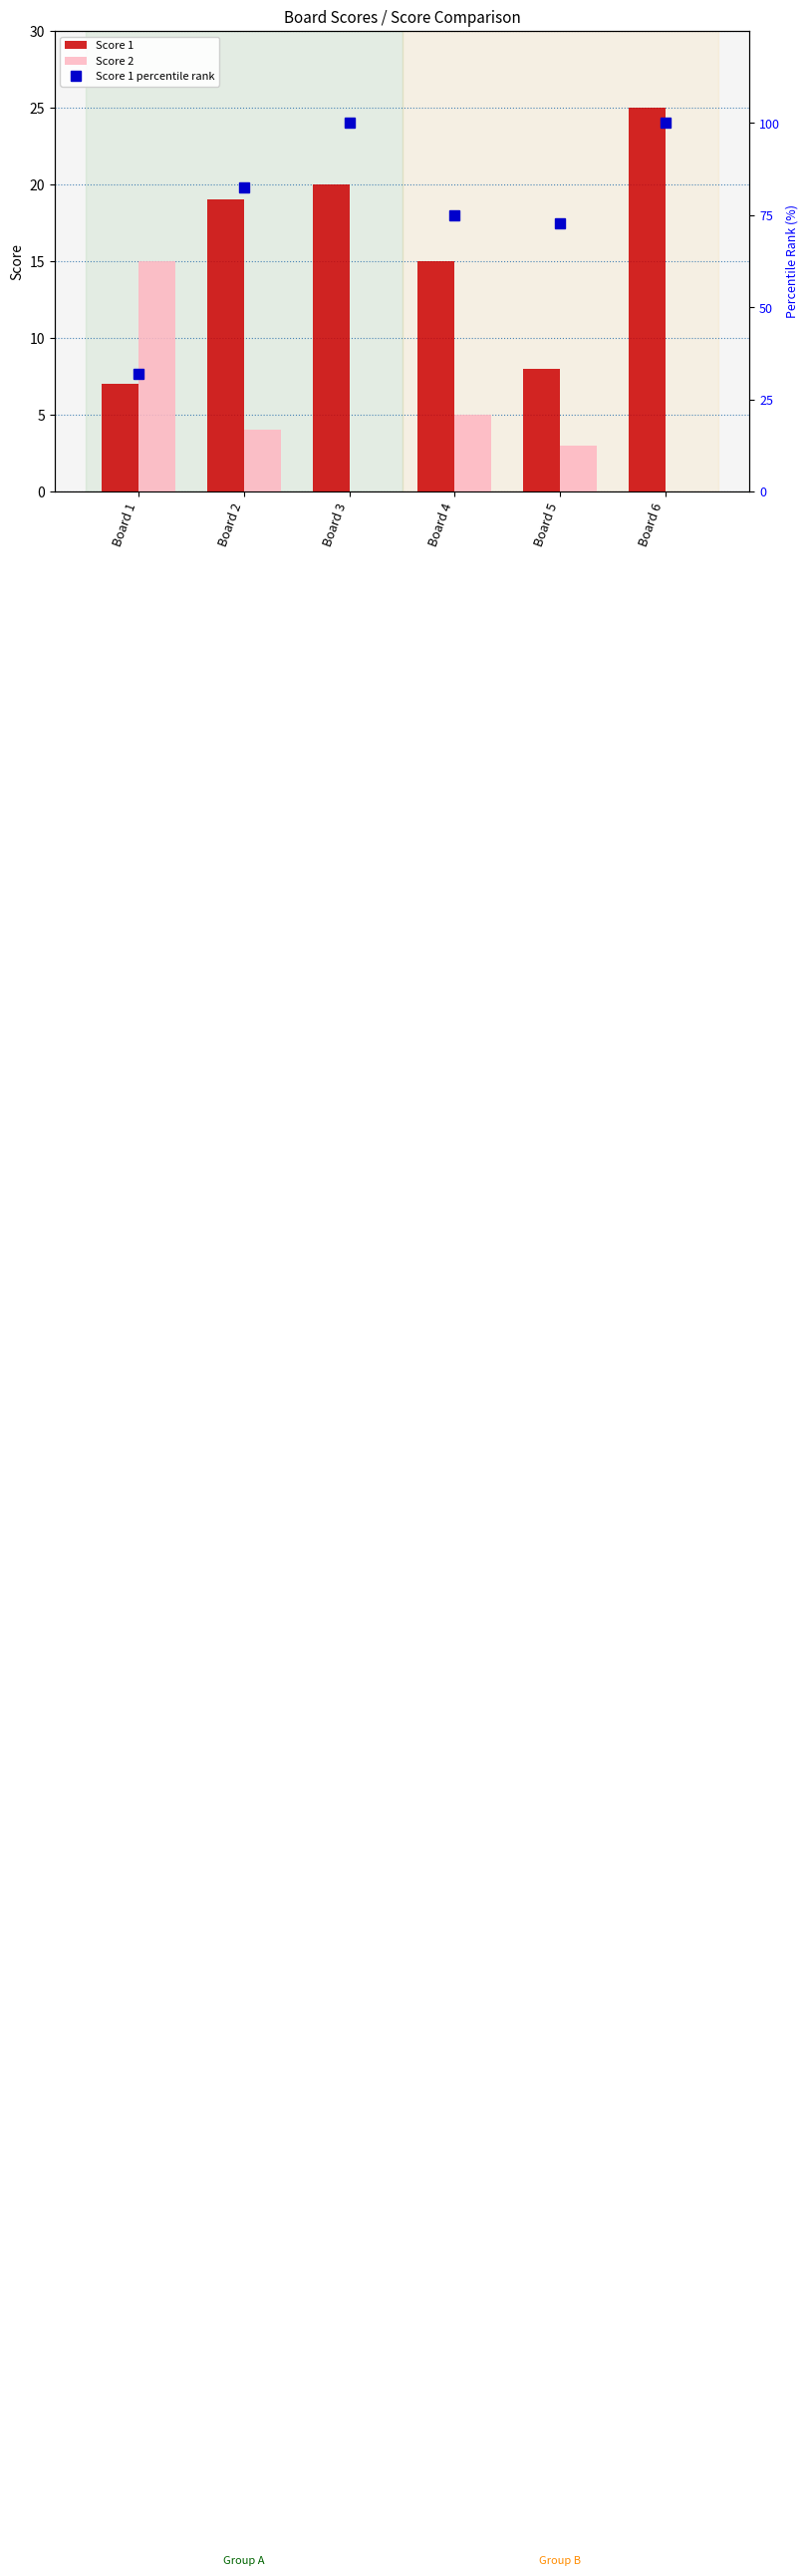

What is the value of the Score 1 percentile rank bar at the 3rd from the left?

100.0